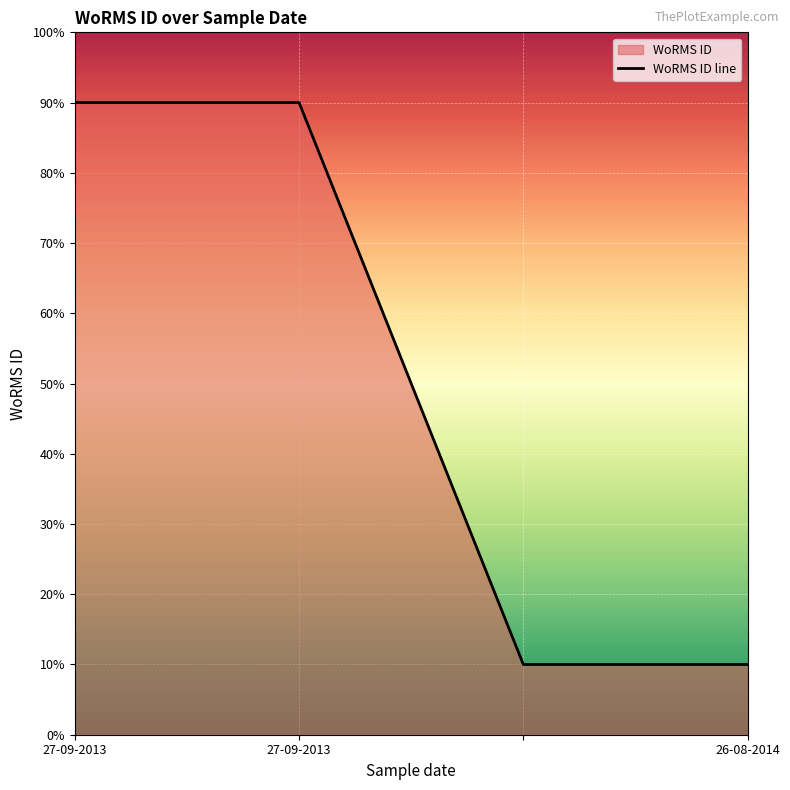

Rank the categories by value from lowest to highest.

, 26-08-2014, 27-09-2013, 27-09-2013